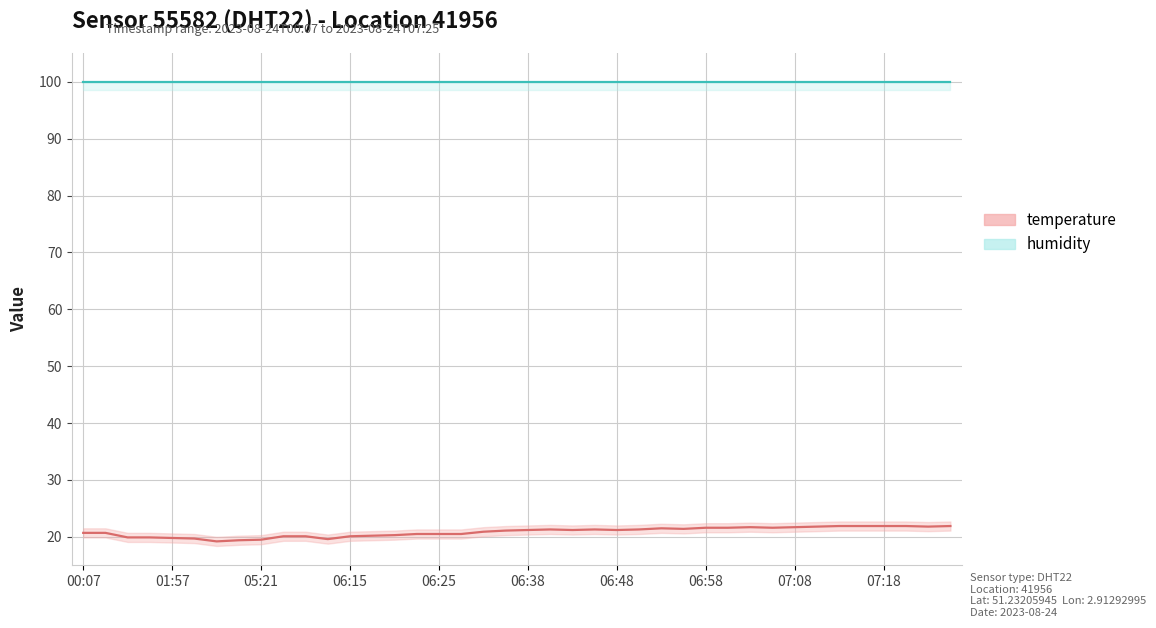

Which series has the widest spread of values?

temperature